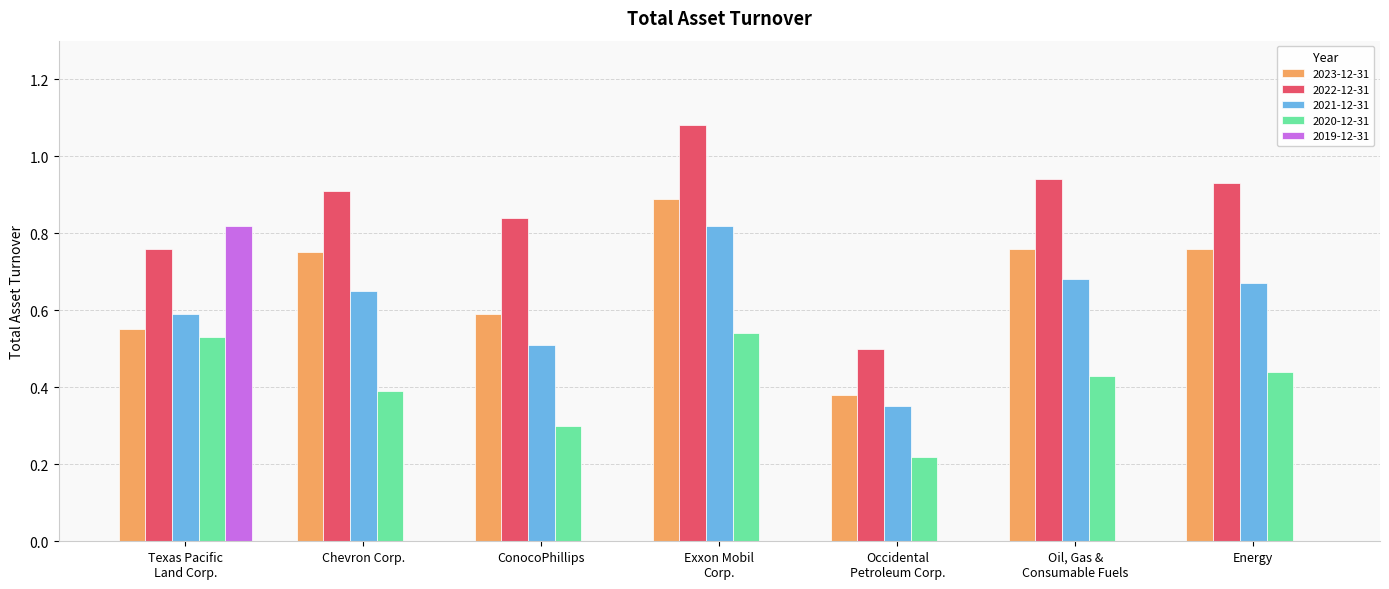

The 2021-12-31 series shows 1.1 at Energy. True or false?

False